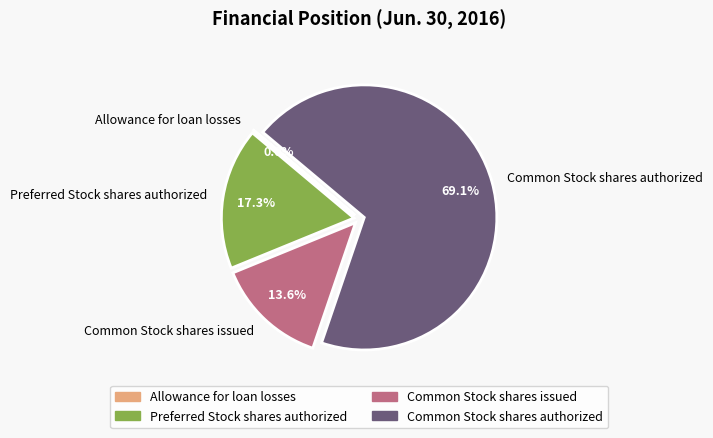

Does Common Stock shares authorized represent more than half of the total?

Yes